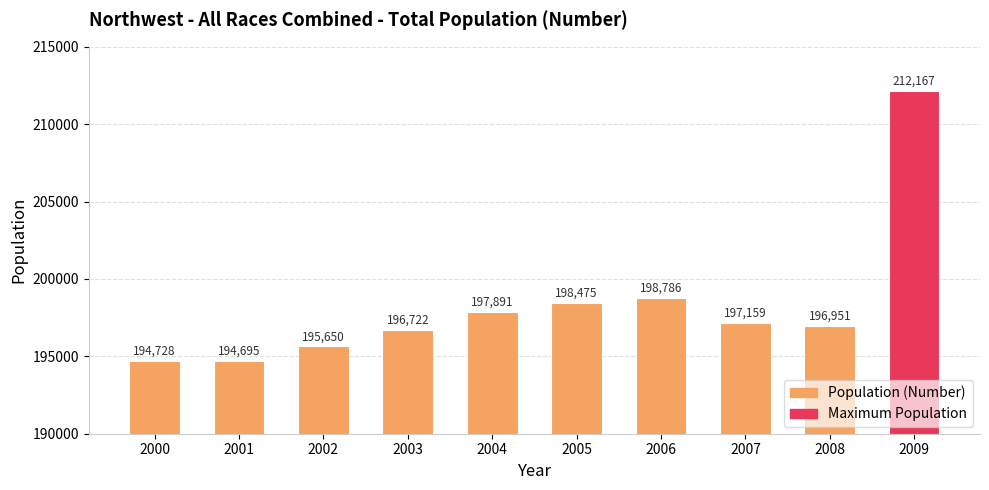

What is the sum of the values at 2004 and 2002?

393541